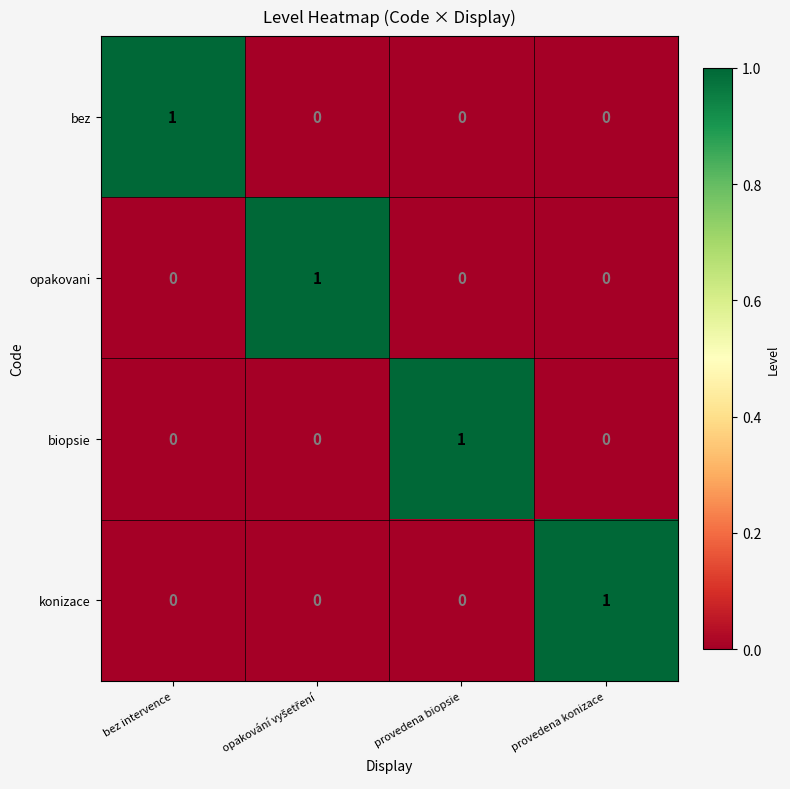

What is the difference between the highest and lowest values at bez intervence?

1